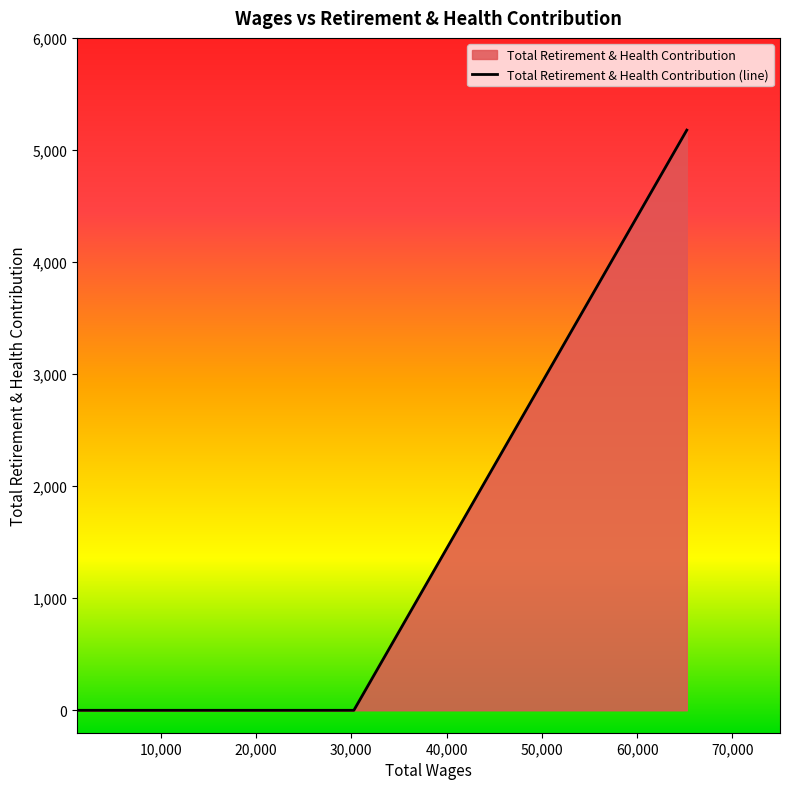

What is the greatest value displayed?

5177